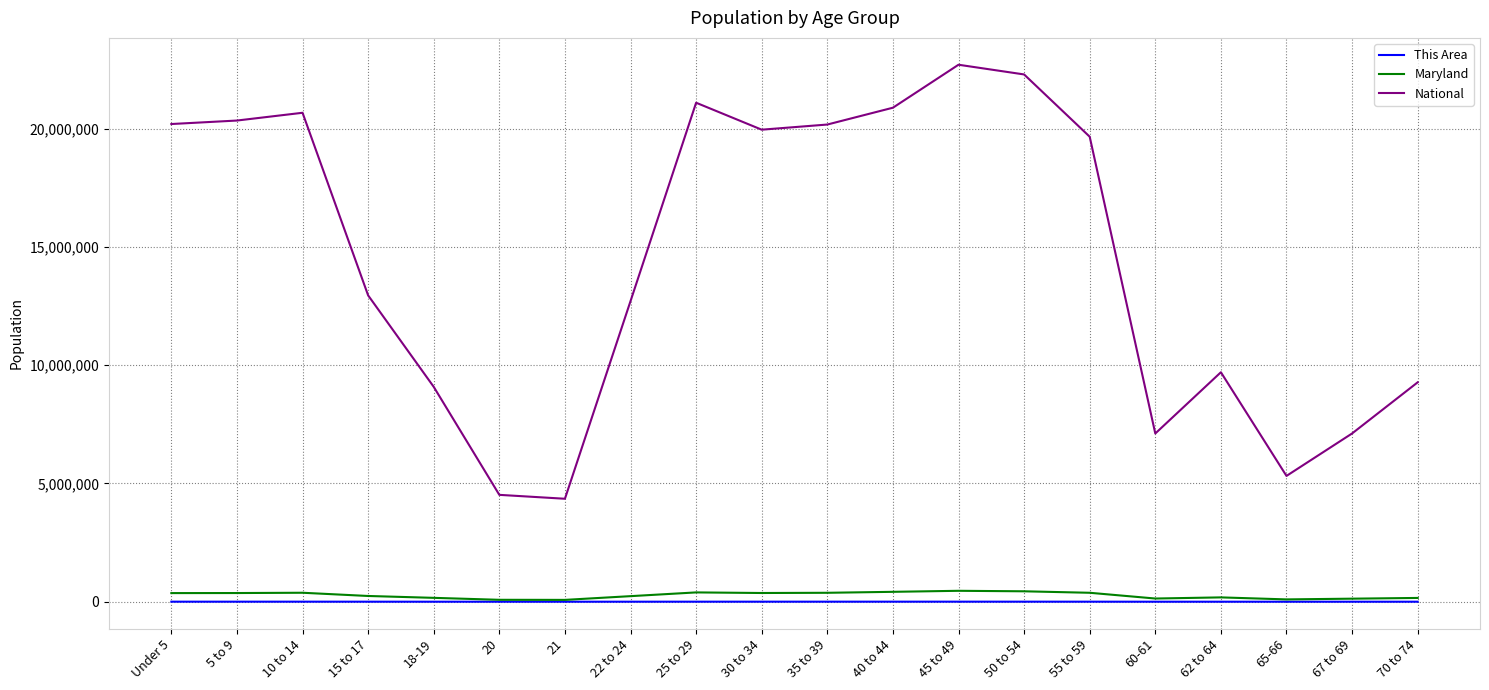

What is the sum of all National values?

290190983